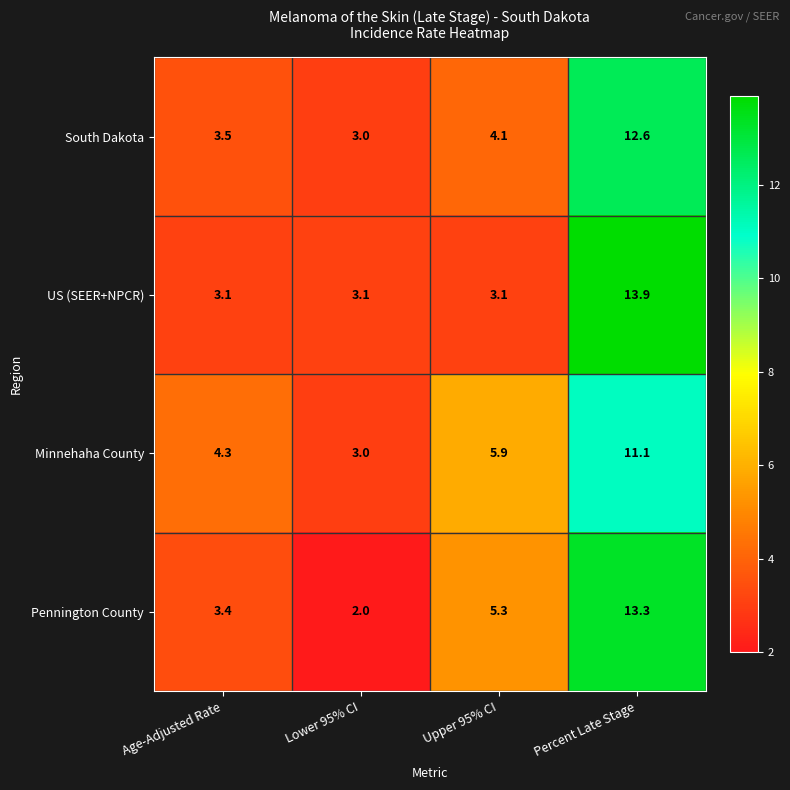

What is the difference between the South Dakota values at Lower 95% CI and Percent Late Stage?

9.6